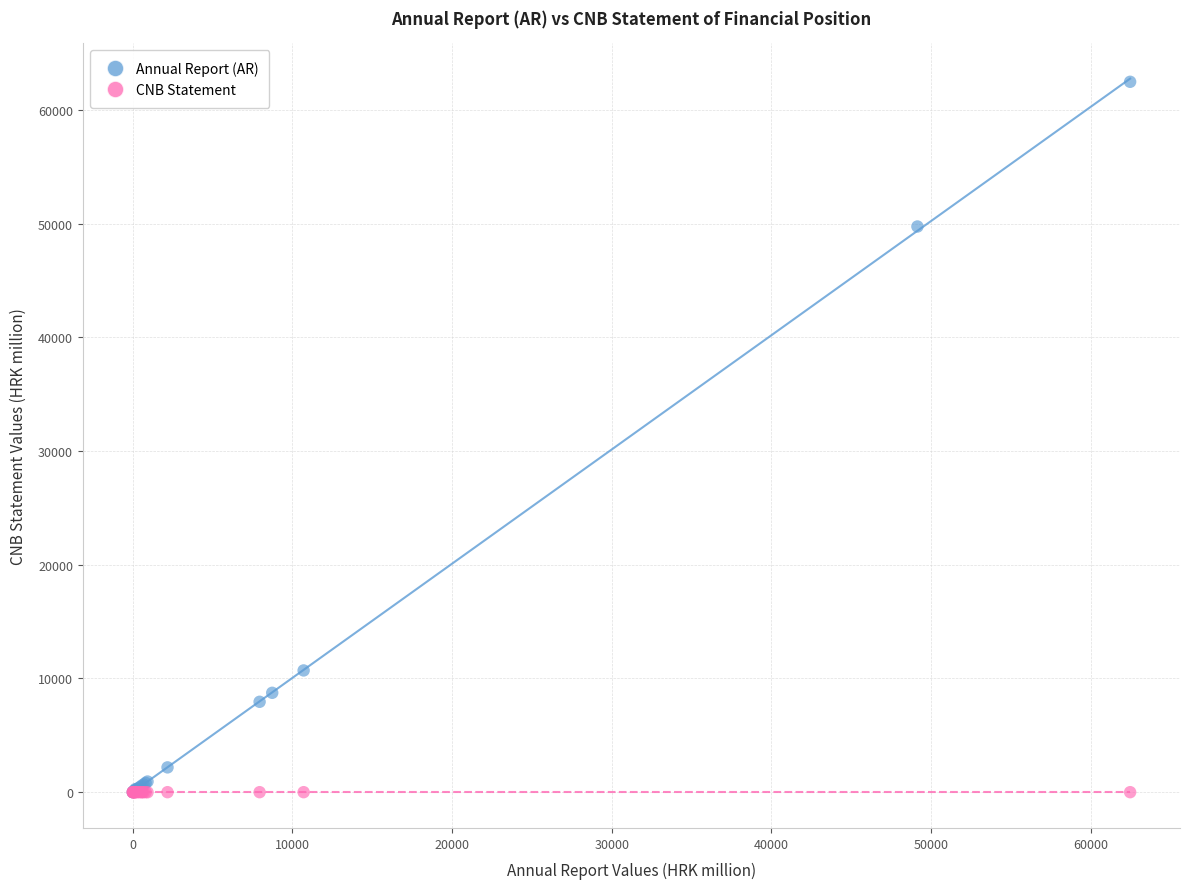

Which series reaches the maximum Y coordinate?

Annual Report (AR)